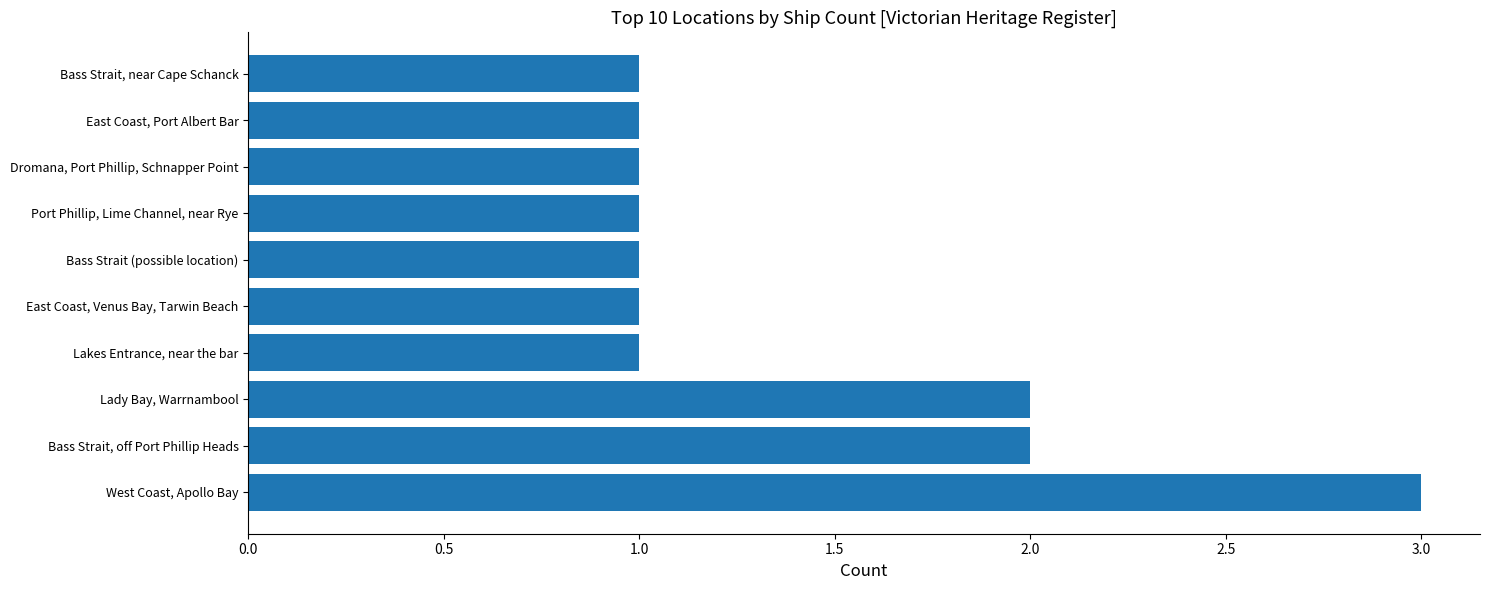

What is the difference between the second highest and minimum values?

1